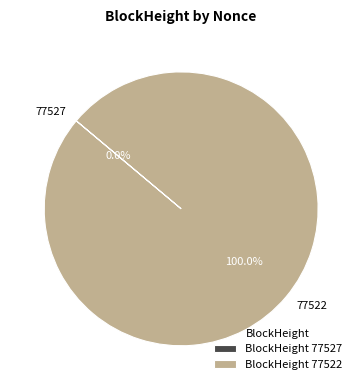

Which has a higher value, 77527 or 77522?

77522